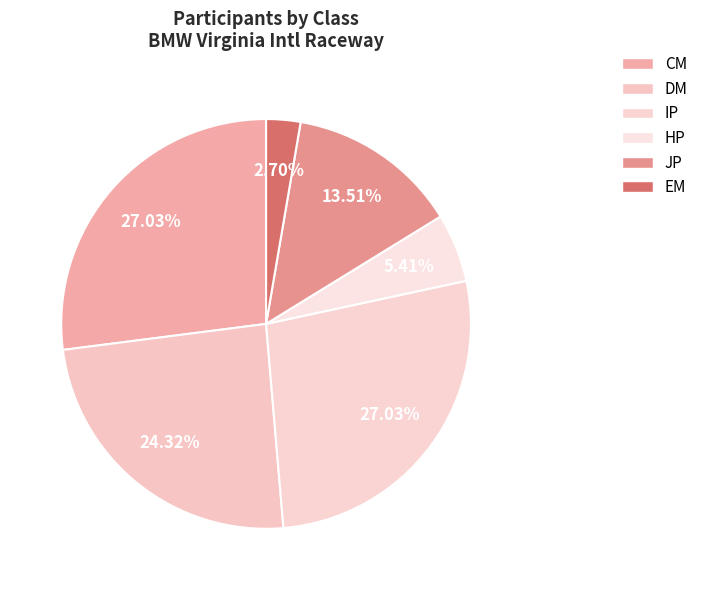

How many segments does this pie chart have?

6